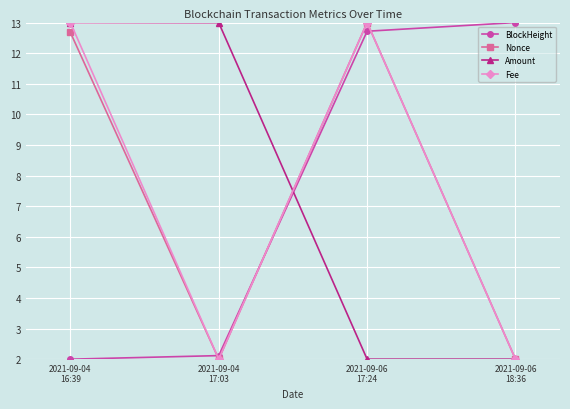

What is the sum of all Nonce values?

29.7